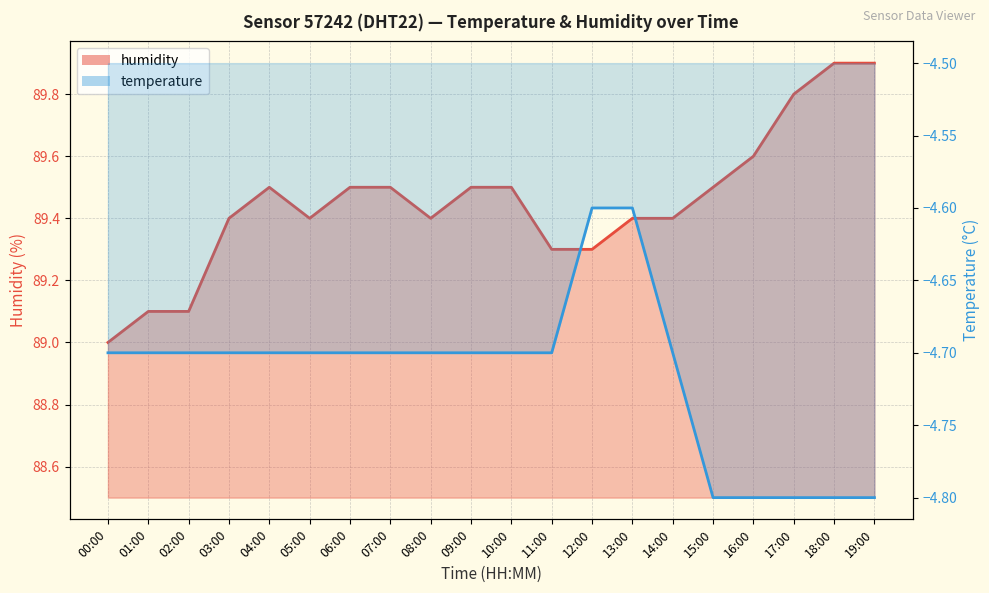

What value does the humidity series have at 14:00?

89.4